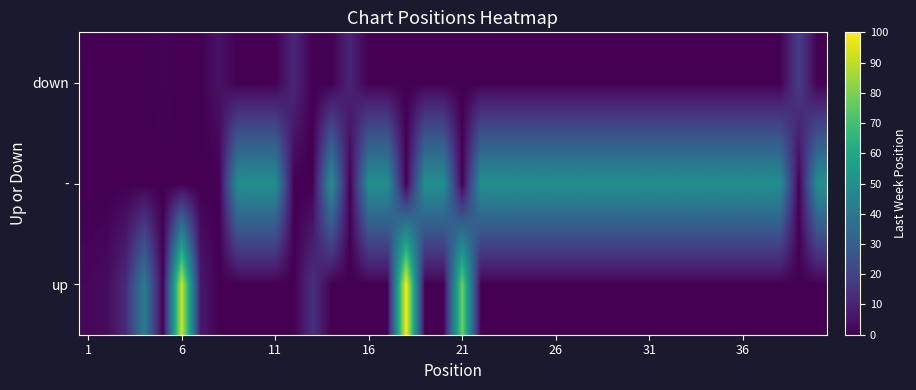

Count the number of data series in this chart.

3